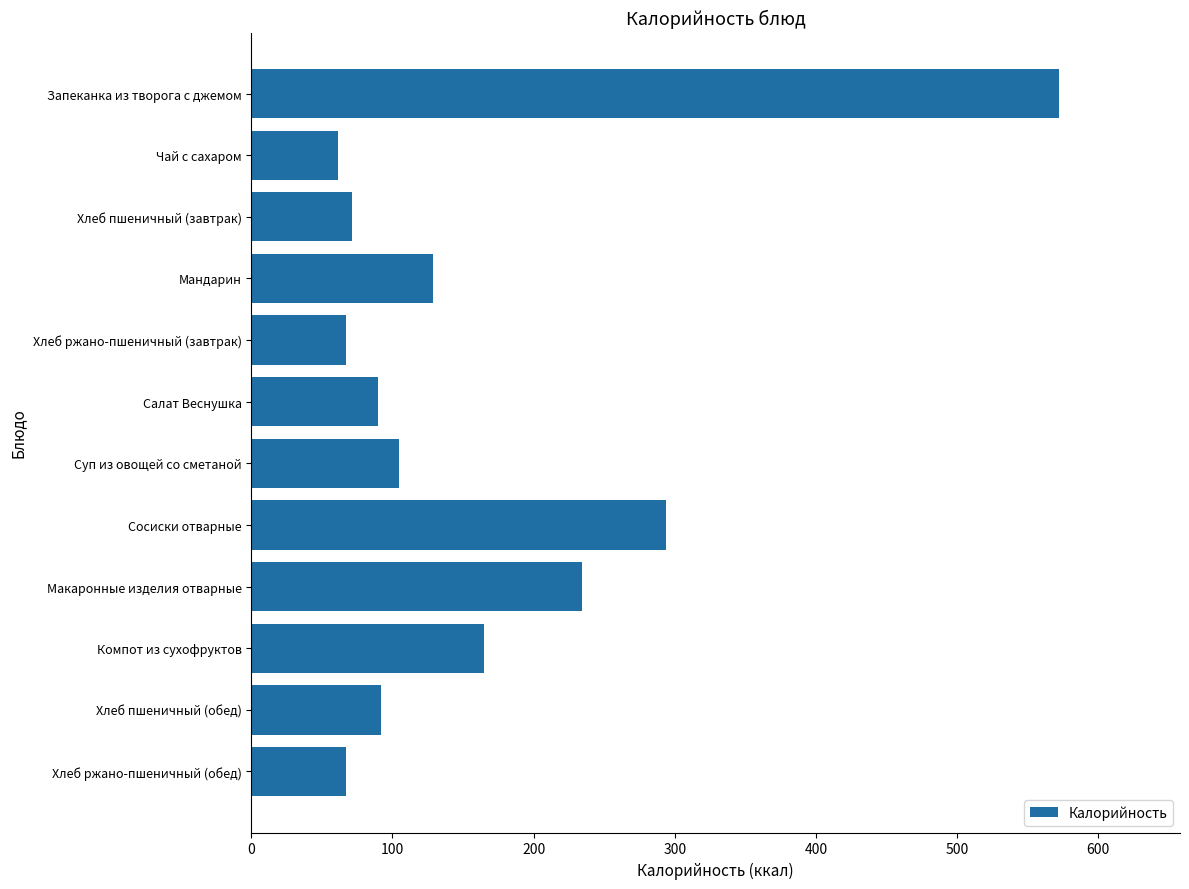

What is the value of the 6th bar from the top?

90.0